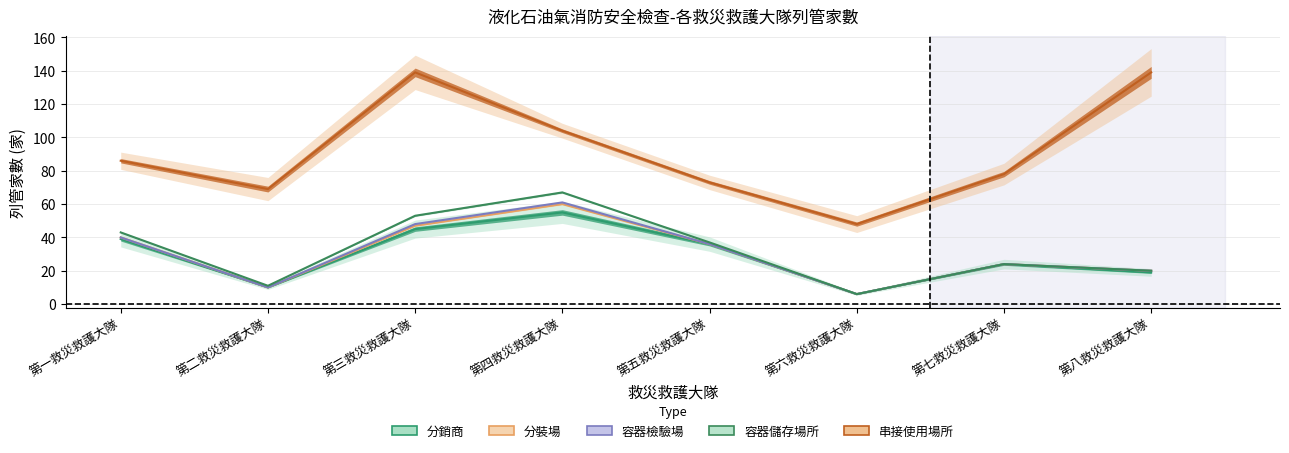

How many interior local valleys does the 分裝場 series have?

2